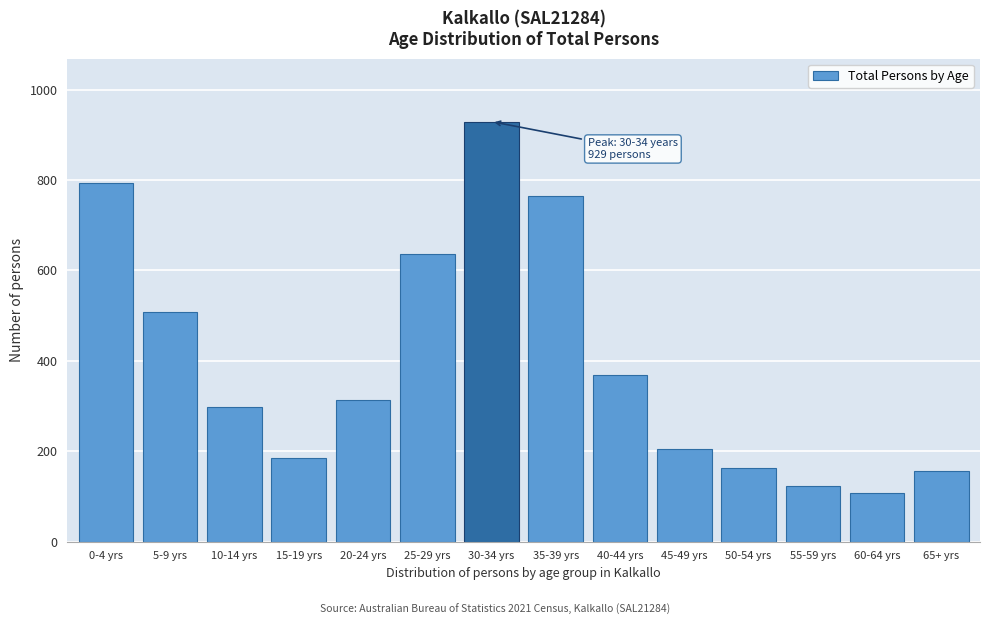

Reading right to left, list all the values displayed in this chart.

65+ yrs=156	60-64 yrs=108	55-59 yrs=122	50-54 yrs=162	45-49 yrs=204	40-44 yrs=369	35-39 yrs=764	30-34 yrs=929	25-29 yrs=637	20-24 yrs=314	15-19 yrs=186	10-14 yrs=298	5-9 yrs=507	0-4 yrs=794